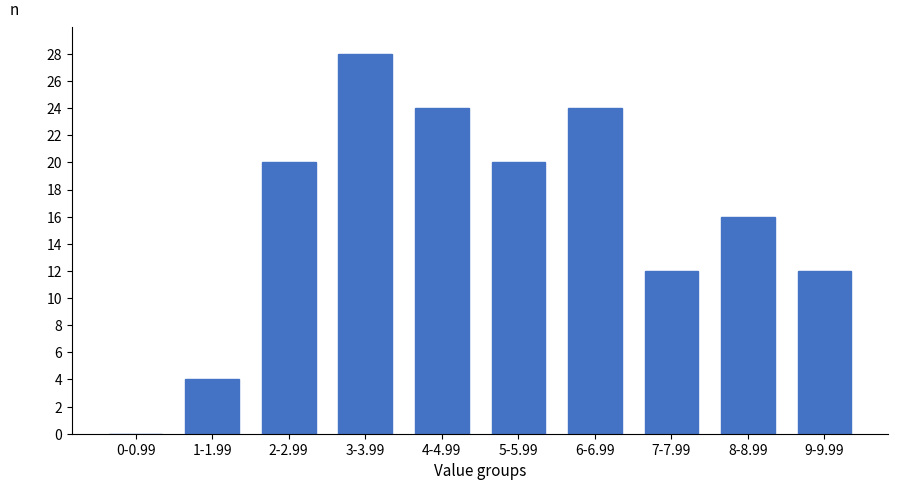

Reading left to right, extract all data points from this chart.

0-0.99=0	1-1.99=4	2-2.99=20	3-3.99=28	4-4.99=24	5-5.99=20	6-6.99=24	7-7.99=12	8-8.99=16	9-9.99=12